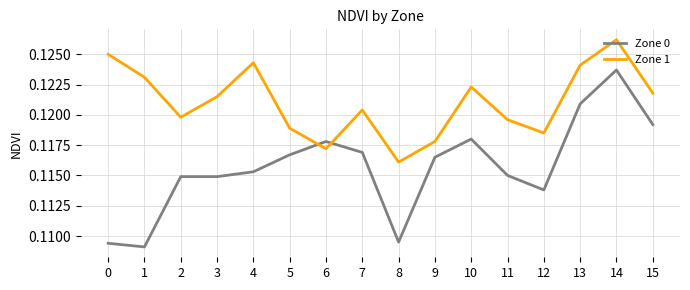

At which category does the chart reach its peak across all series?

14